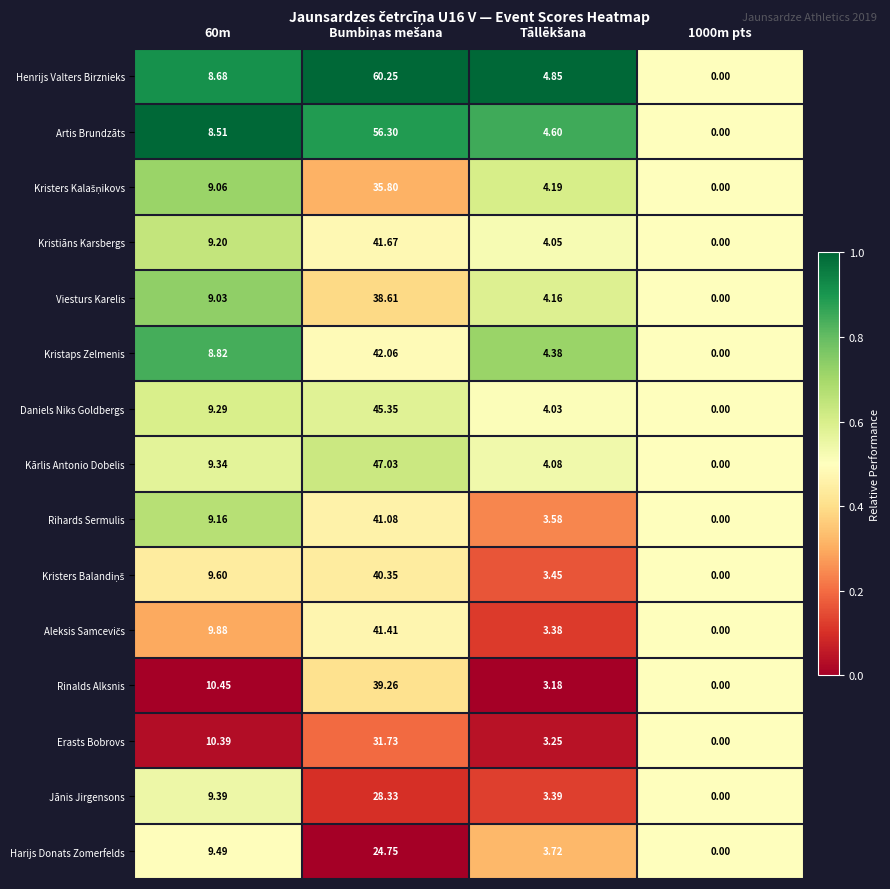

Which series has the largest total across all categories?

Henrijs Valters Birznieks